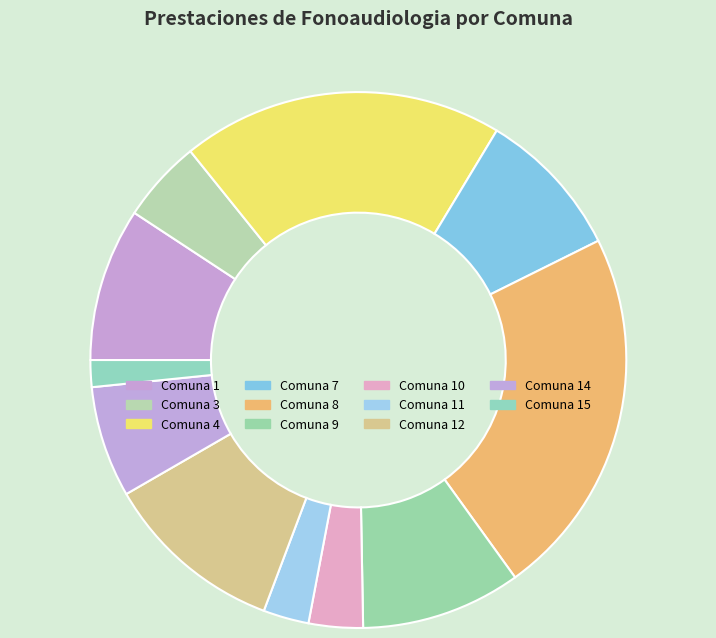

How many segments does this pie chart have?

11